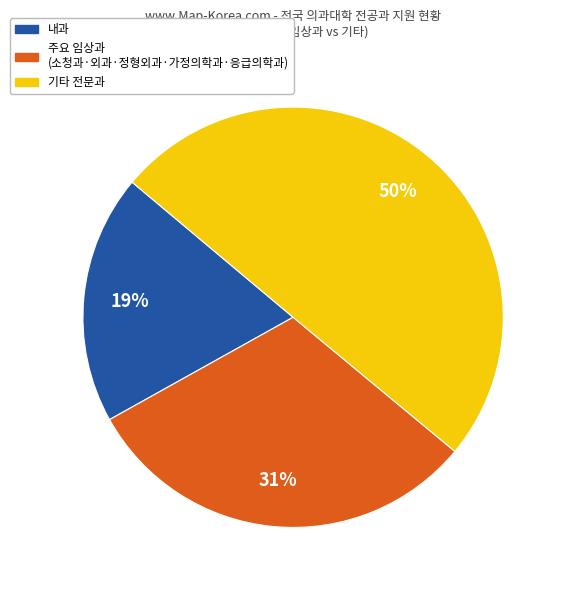

To the nearest percent, what is the difference between the largest and smallest slice percentages?

31%